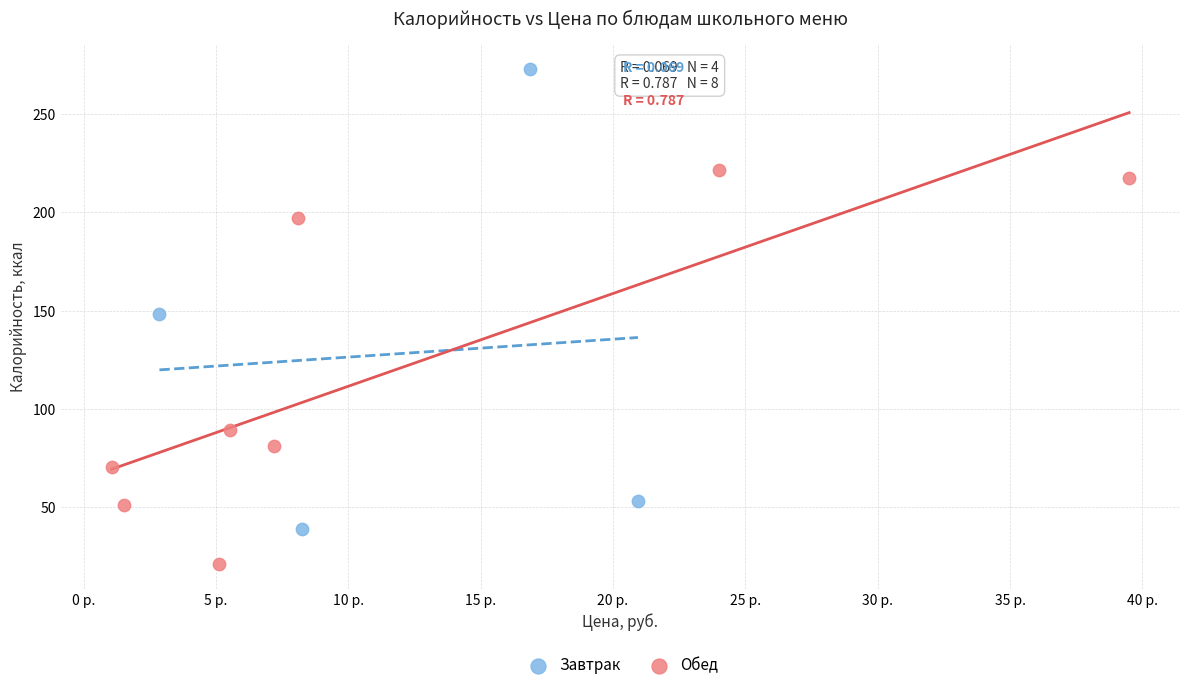

Which series has the widest spread of Y values?

Завтрак